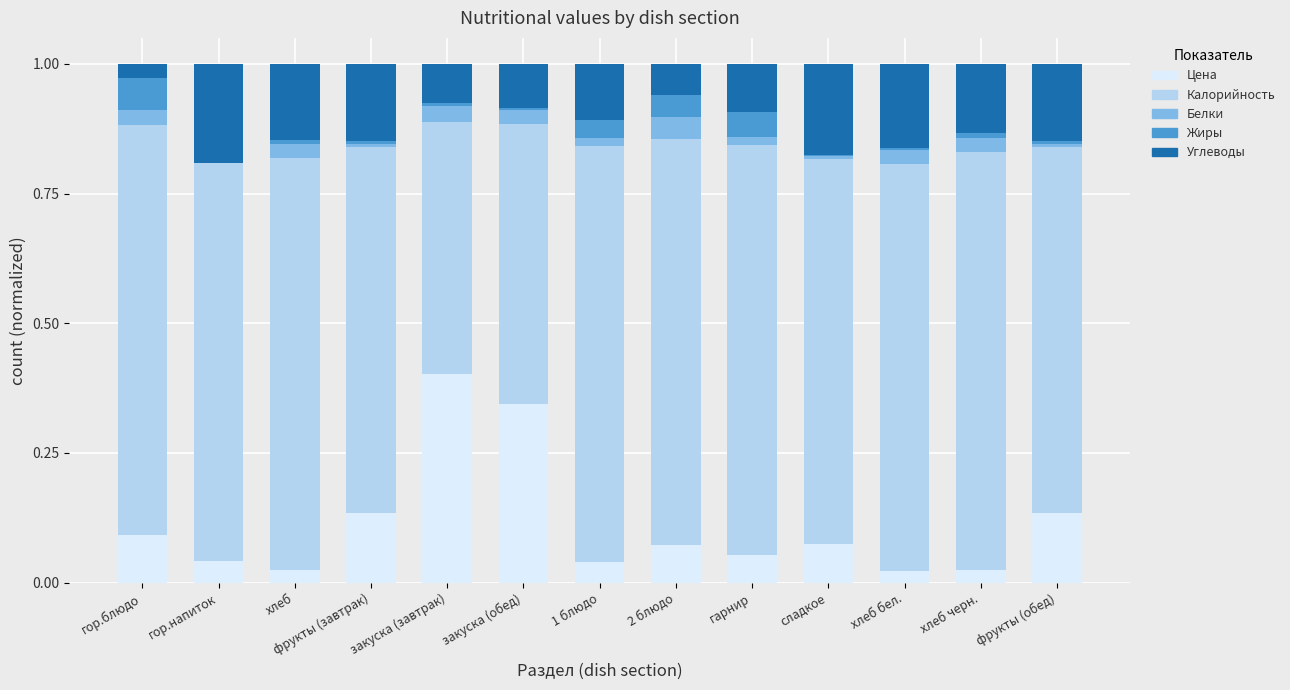

What is the label of the 1st bar from the right?

фрукты (обед)